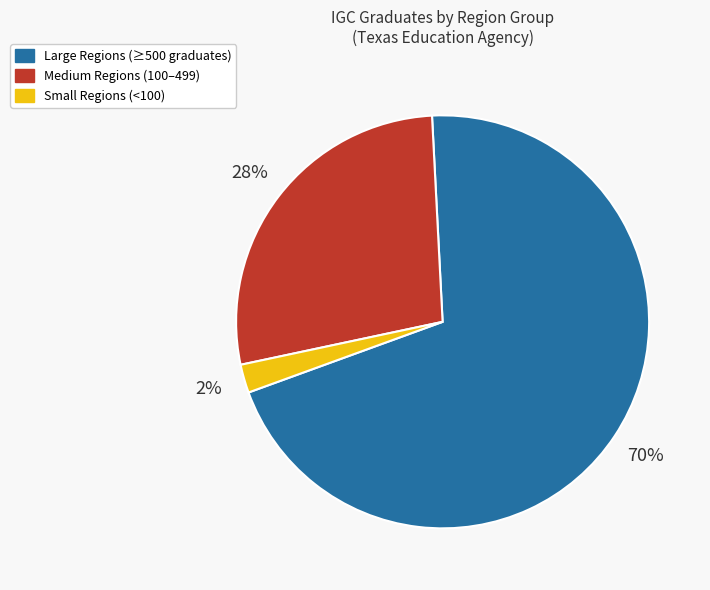

How many segments does this pie chart have?

3